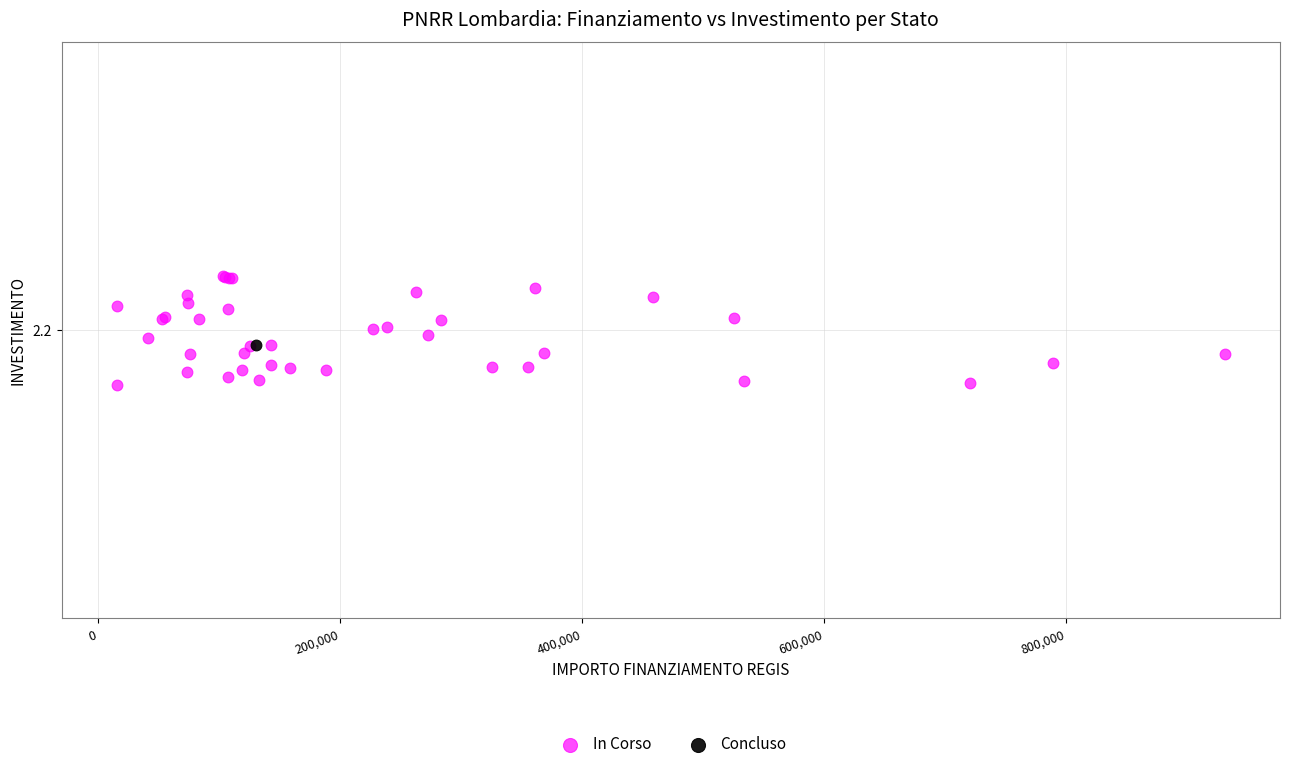

What are all the series names shown in the legend?

In Corso, Concluso